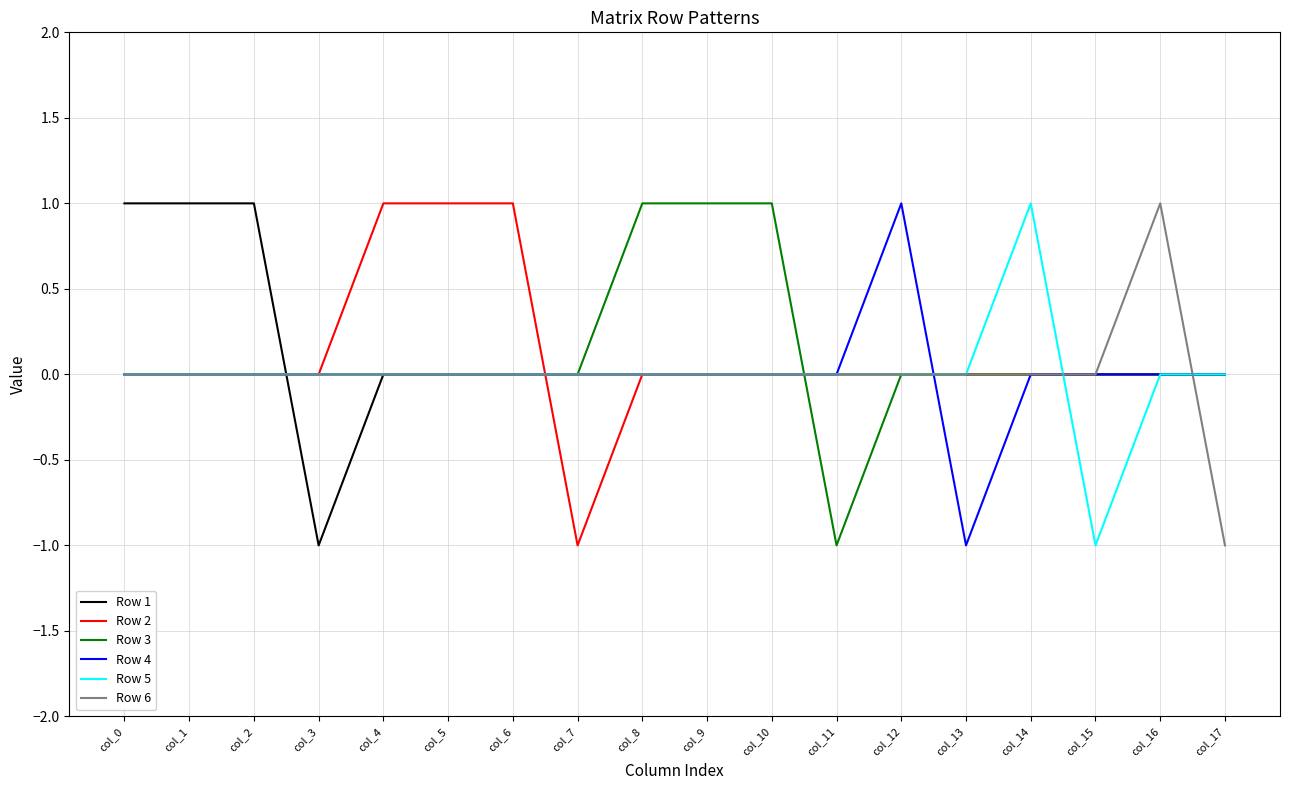

Between col_6 and col_7, which series saw the biggest shift?

Row 2